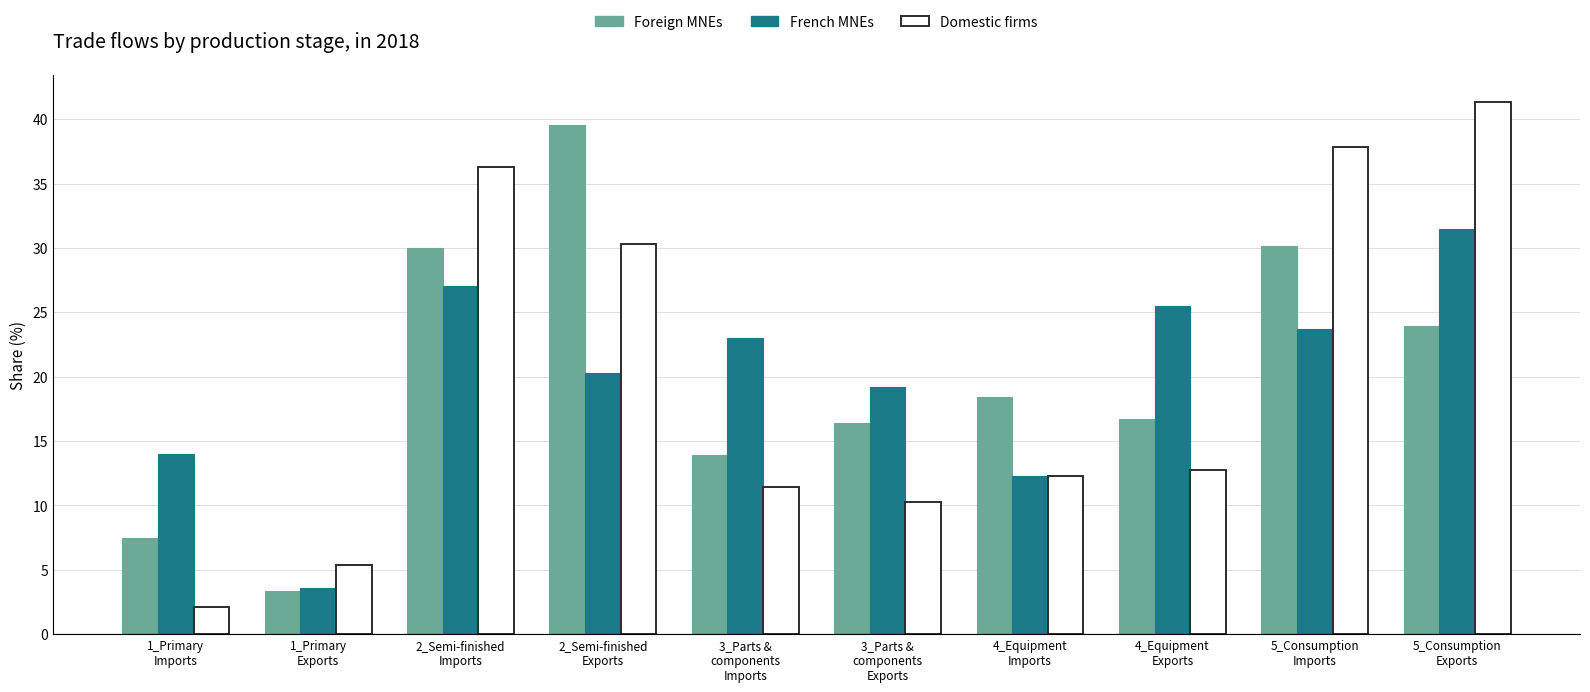

What is the difference between the maximum and minimum values in the Foreign MNEs series?

36.2